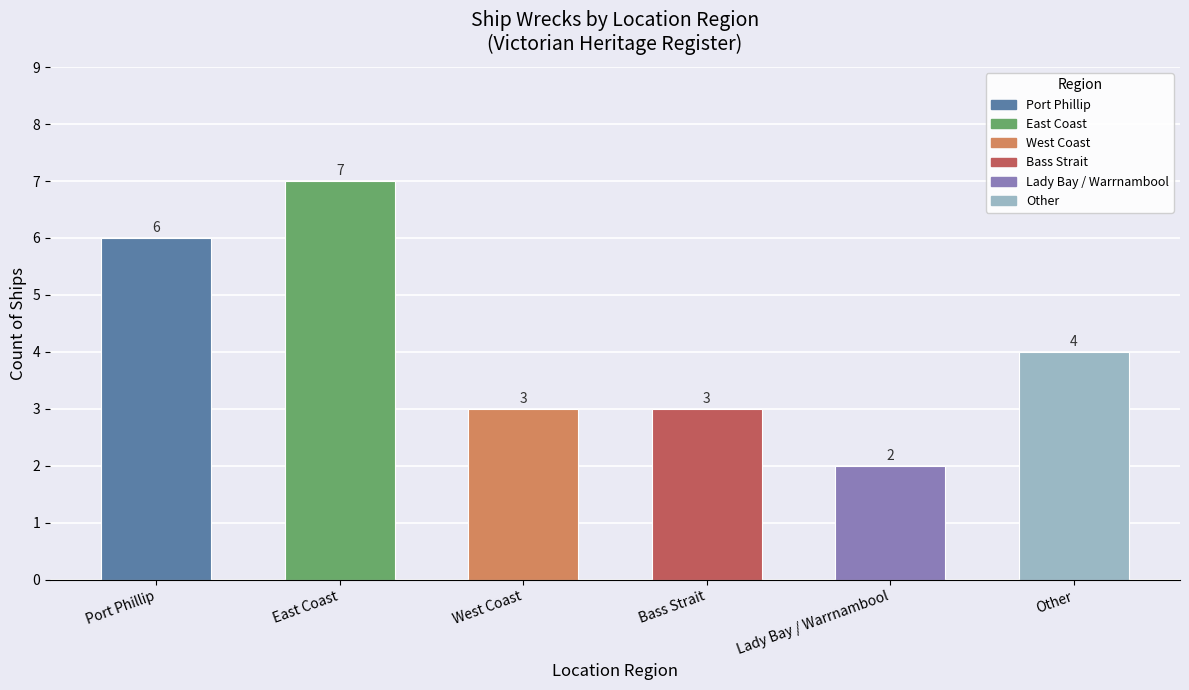

How many bars are there in total?

6